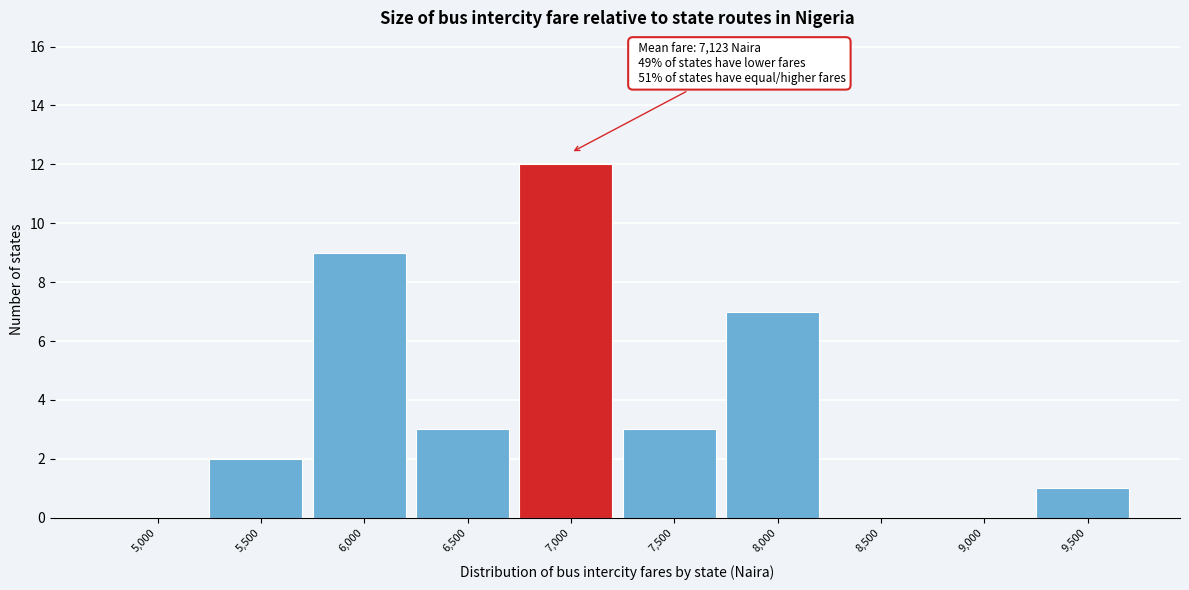

Reading left to right, transcribe all the data shown in this chart.

5,000=0	5,500=2	6,000=9	6,500=3	7,000=12	7,500=3	8,000=7	8,500=0	9,000=0	9,500=1